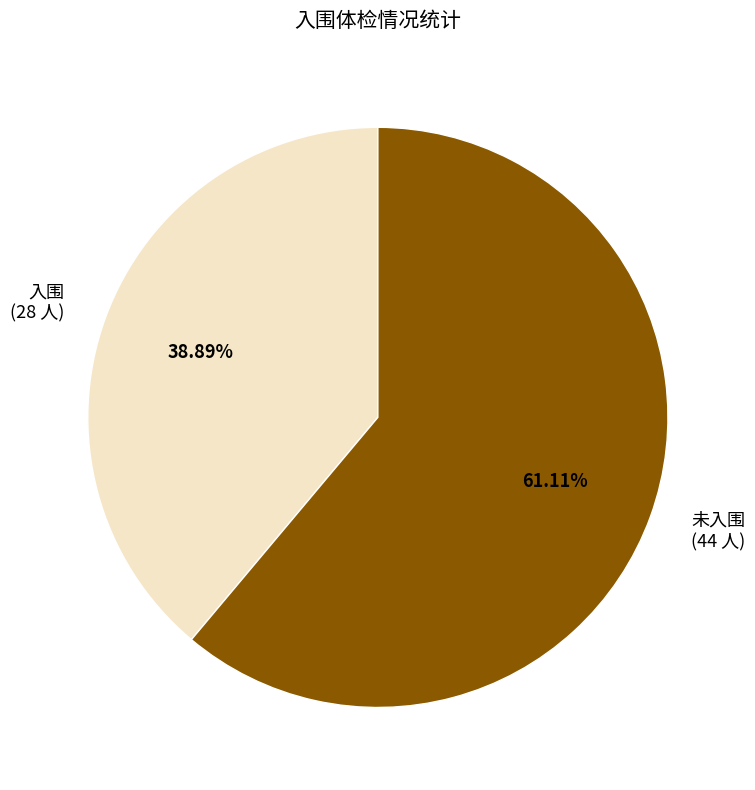

How many slices are in this pie chart?

2